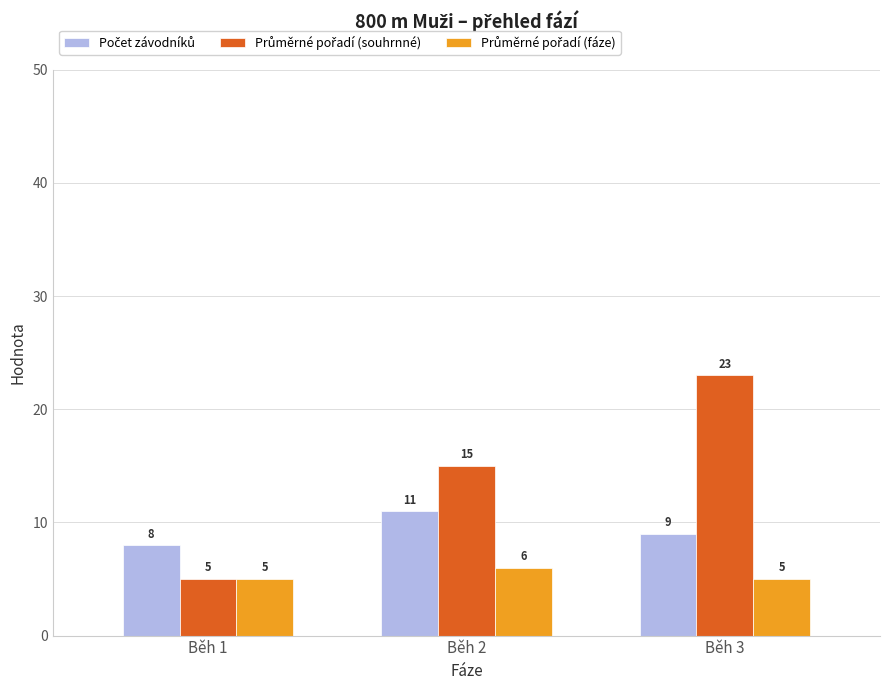

At which category is the sum across all series the highest?

Běh 3